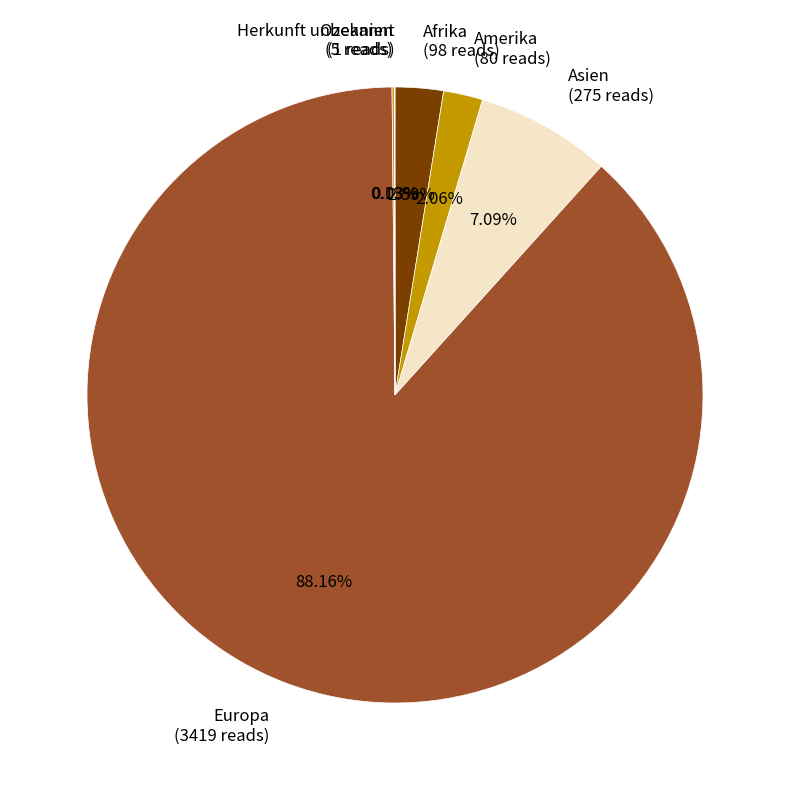

To the nearest percent, what is the combined percentage of Europa and Asien?

95%